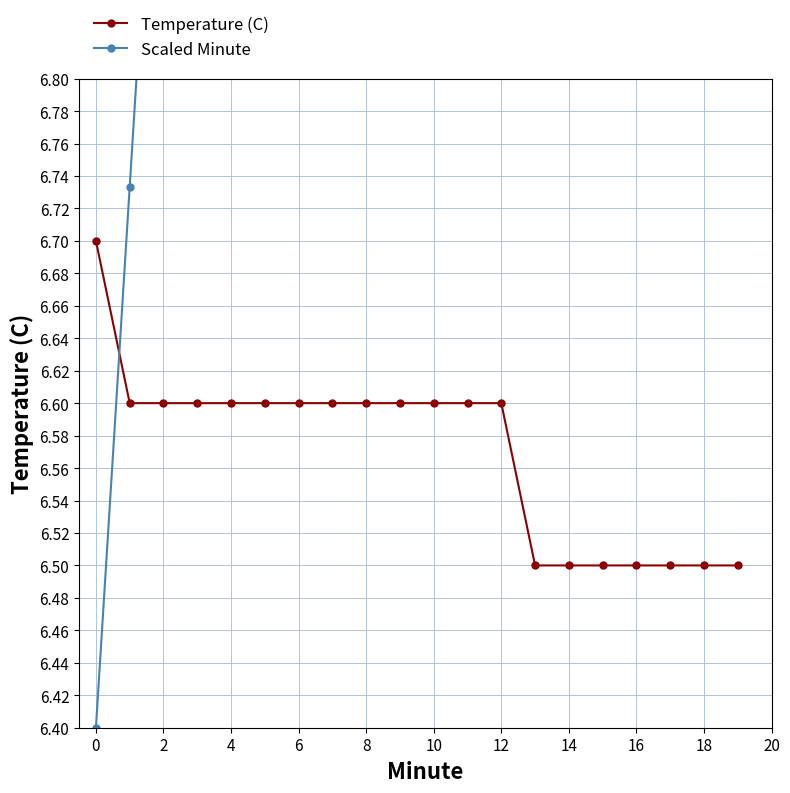

How many categories are shown in the chart?

20